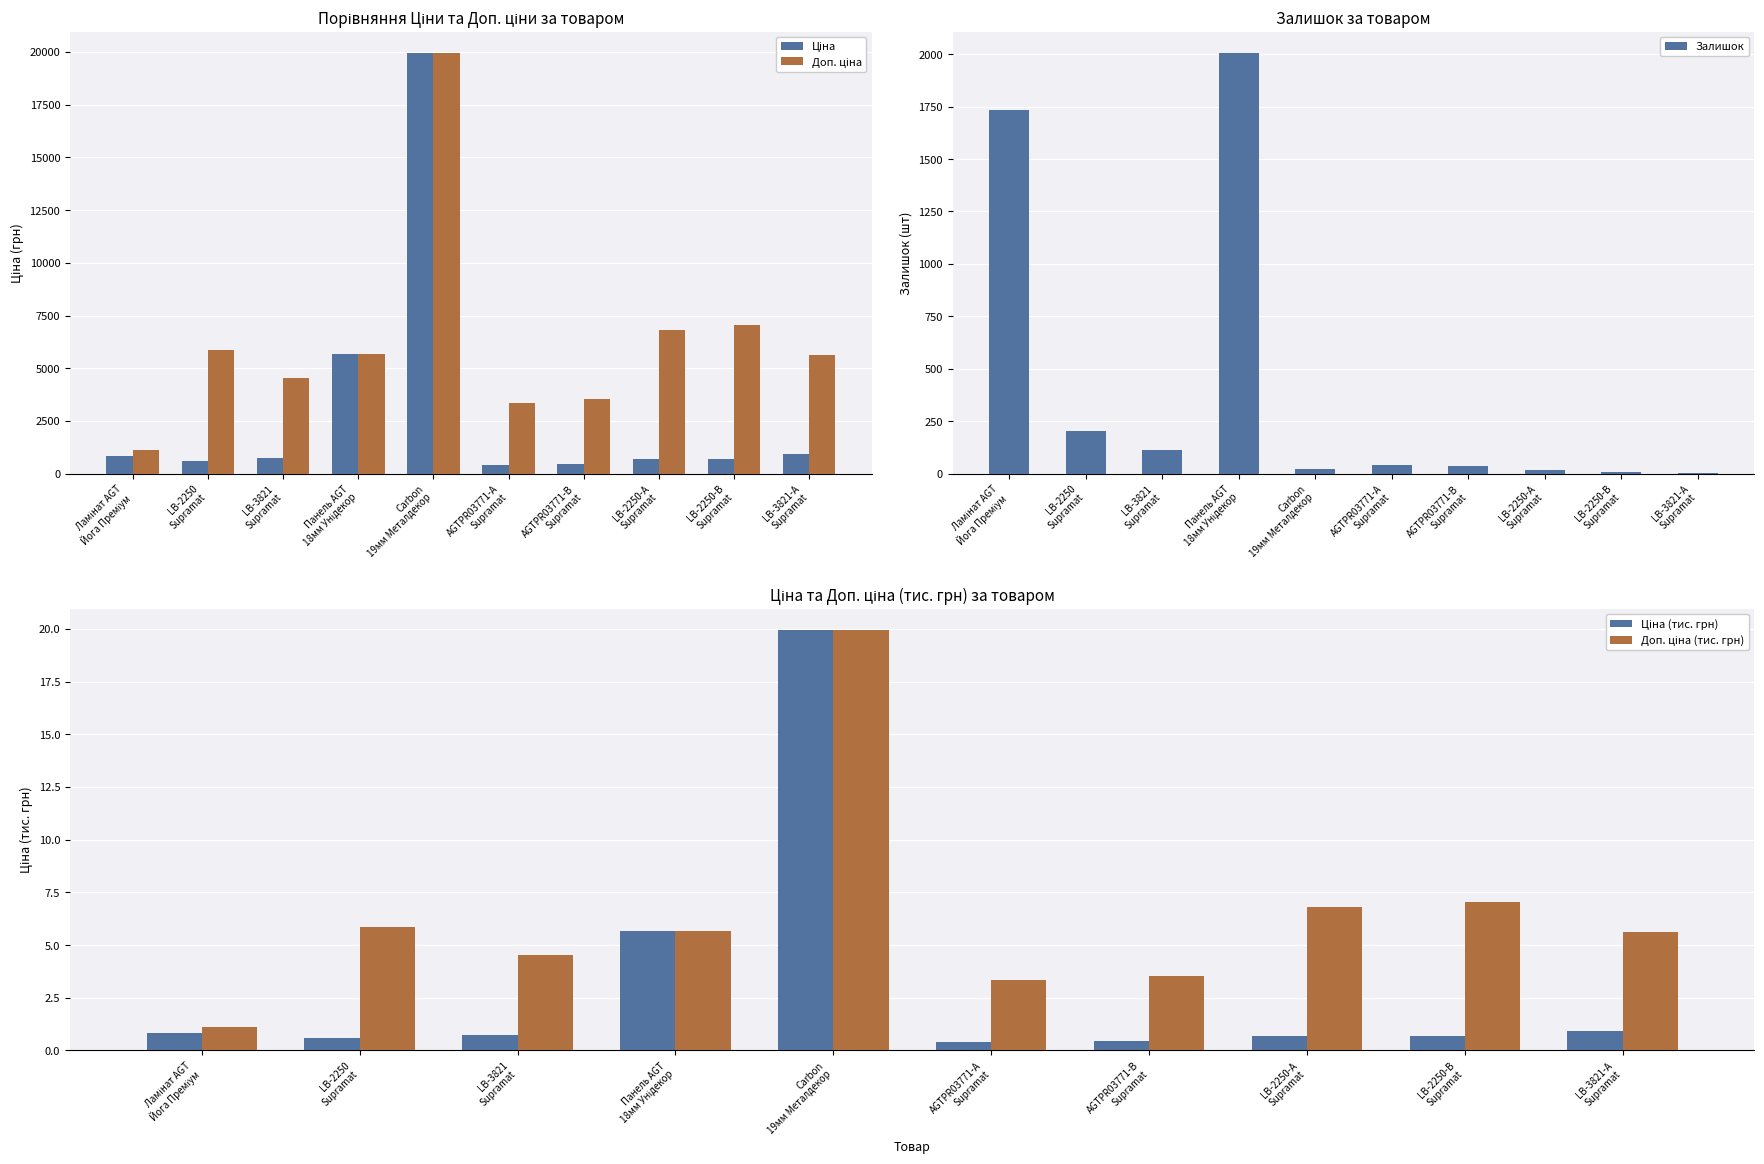

Between LB-2250
Supramat and LB-3821
Supramat, which is larger?

LB-3821
Supramat